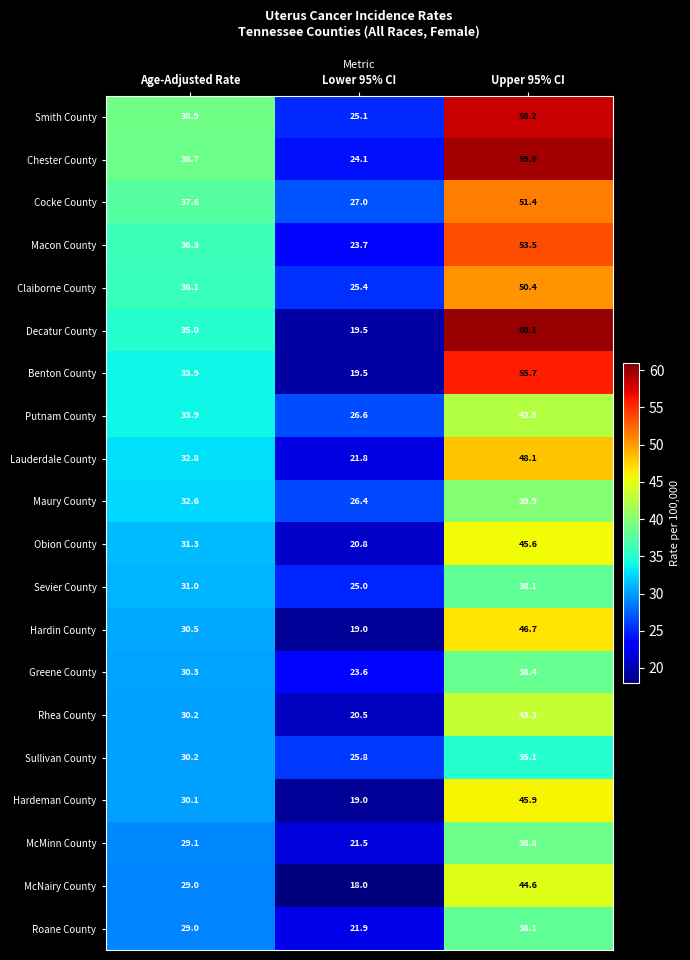

Between Age-Adjusted Rate and Lower 95% CI, which series saw the biggest shift?

Decatur County